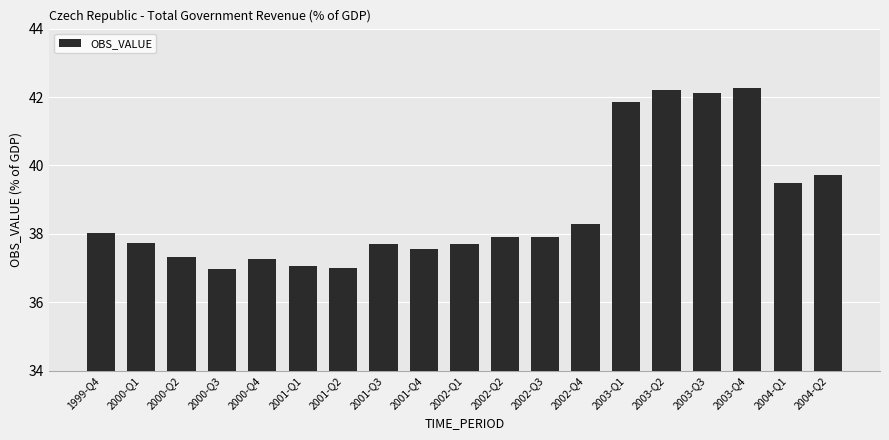

Approximately how many times larger is the value at 2003-Q4 compared to 2000-Q3?

1.1